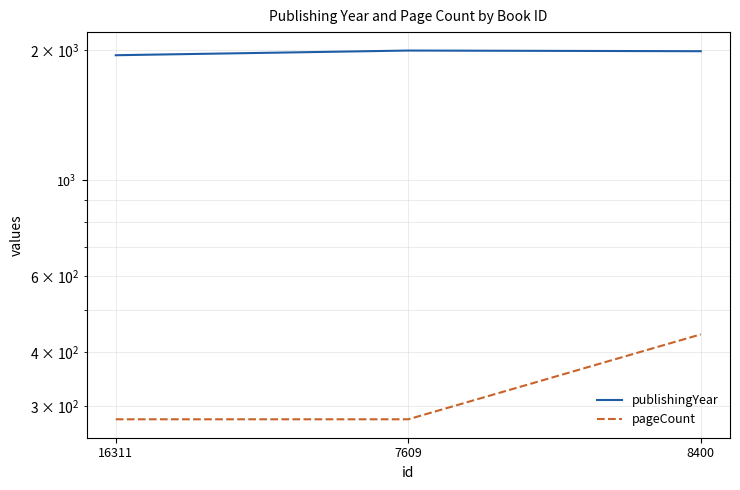

What are all the series names shown in the legend?

publishingYear, pageCount